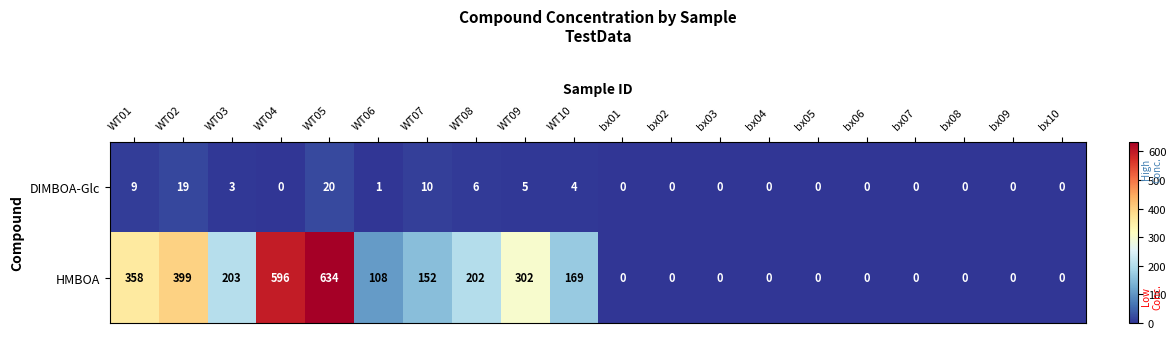

Rank the series by their maximum value, from lowest to highest.

DIMBOA-Glc, HMBOA